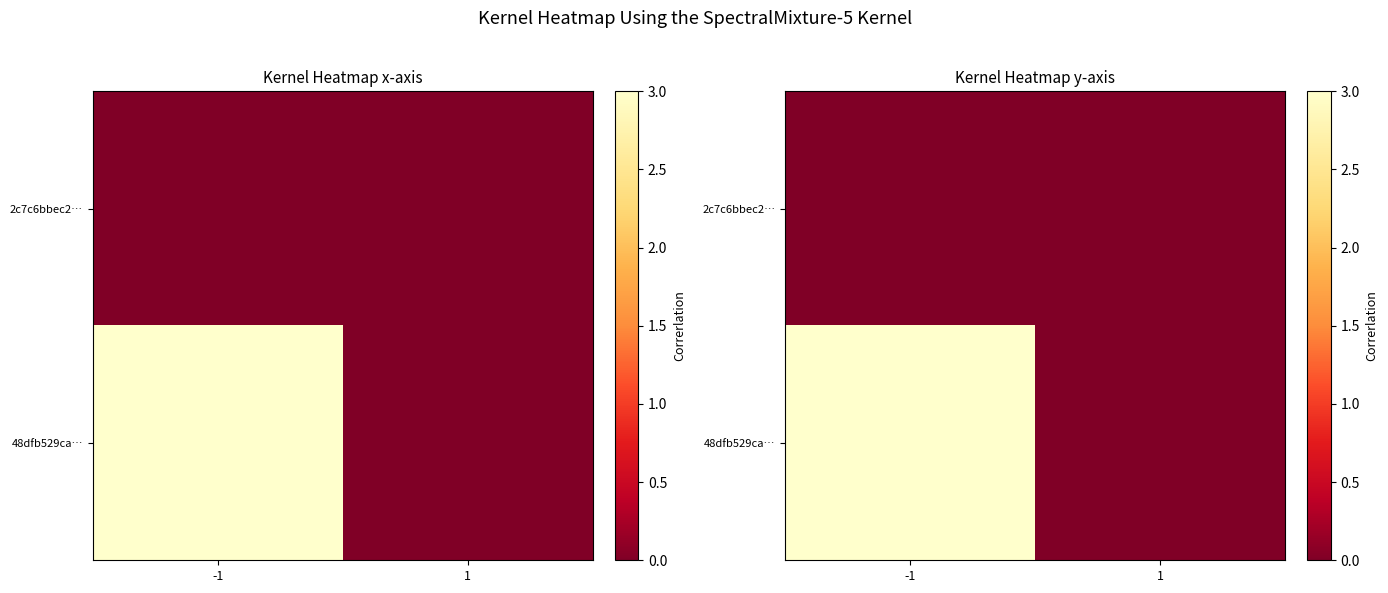

Which series has the widest spread of values?

48dfb529ca…